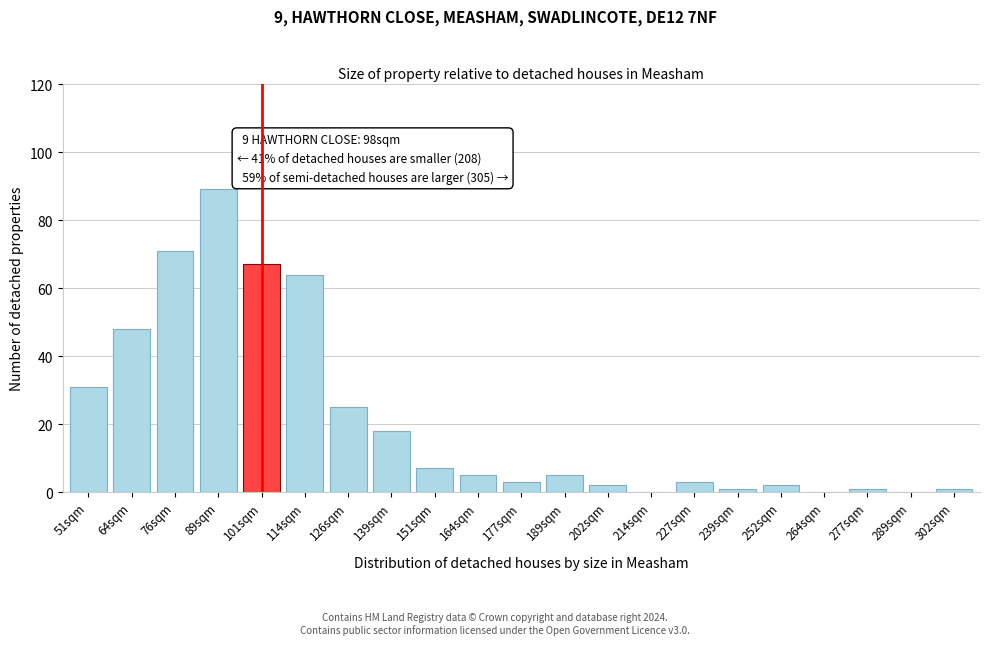

Reading left to right, extract all data points from this chart.

51sqm=31	64sqm=48	76sqm=71	89sqm=89	101sqm=67	114sqm=64	126sqm=25	139sqm=18	151sqm=7	164sqm=5	177sqm=3	189sqm=5	202sqm=2	214sqm=0	227sqm=3	239sqm=1	252sqm=2	264sqm=0	277sqm=1	289sqm=0	302sqm=1